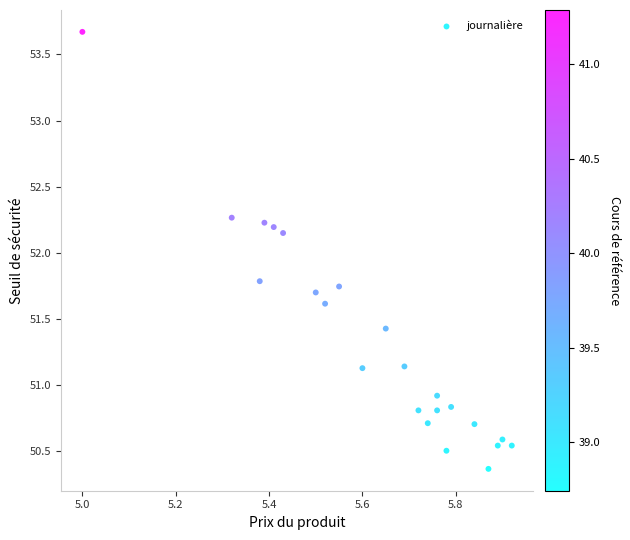

What is the range of Y values (max minus min)?

3.3